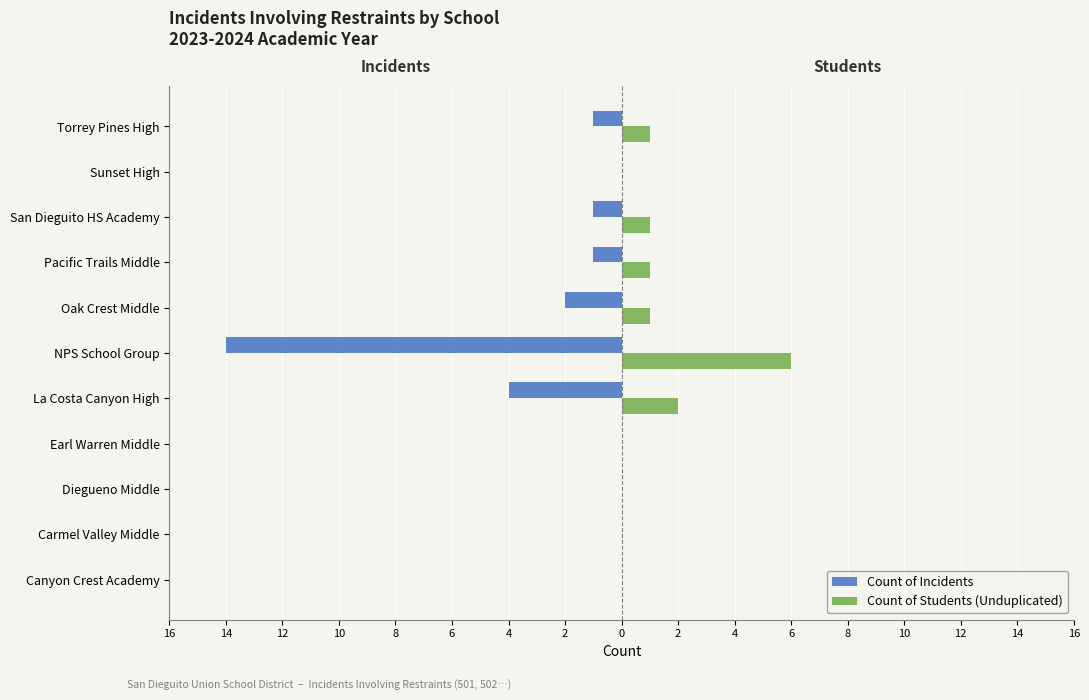

What are all the series names shown in the legend?

Count of Incidents, Count of Students (Unduplicated)